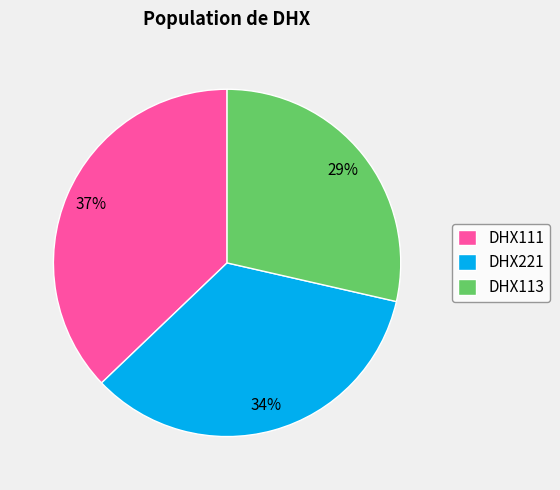

Is it true that DHX113 is 29% of the pie?

True